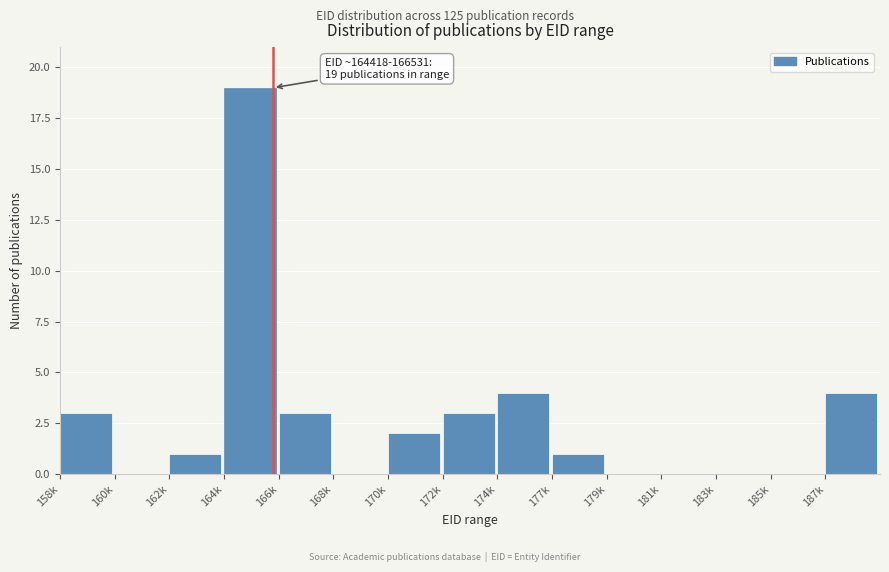

Reading right to left, extract all data points from this chart.

187k=4	185k=0	183k=0	181k=0	179k=0	177k=1	174k=4	172k=3	170k=2	168k=0	166k=3	164k=19	162k=1	160k=0	158k=3